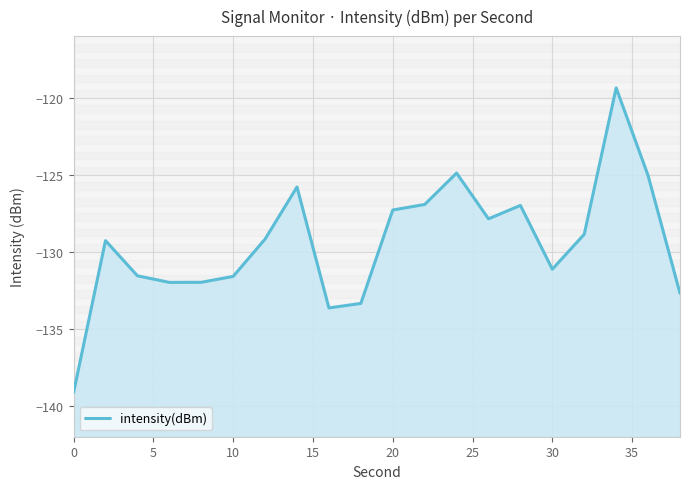

True or false: the data has more than 1 interior local peaks.

True